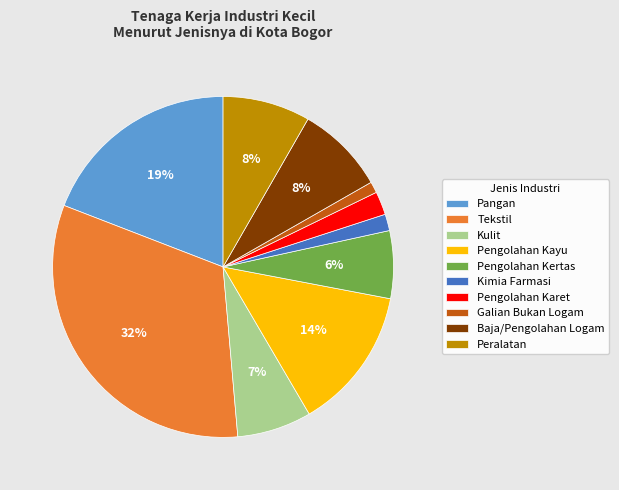

How many segments does this pie chart have?

10